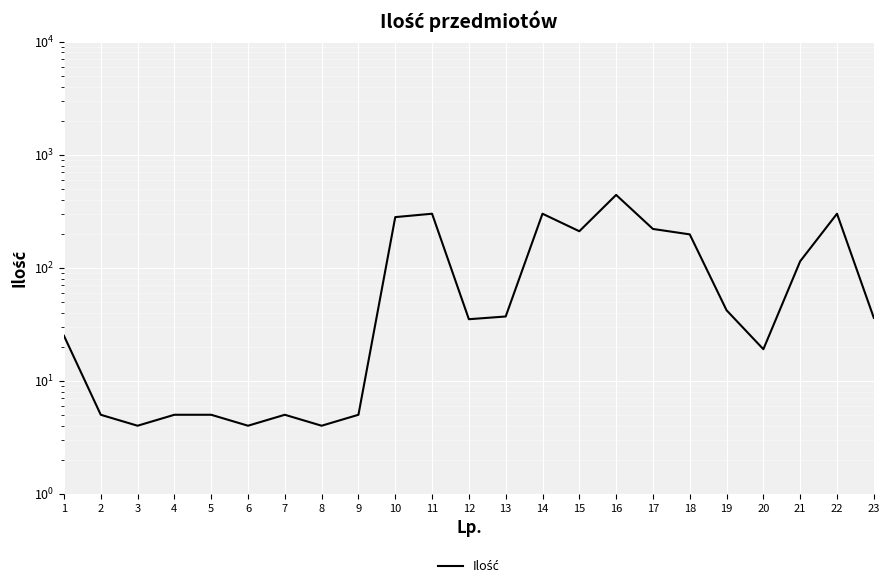

Count the number of categories in the chart.

23